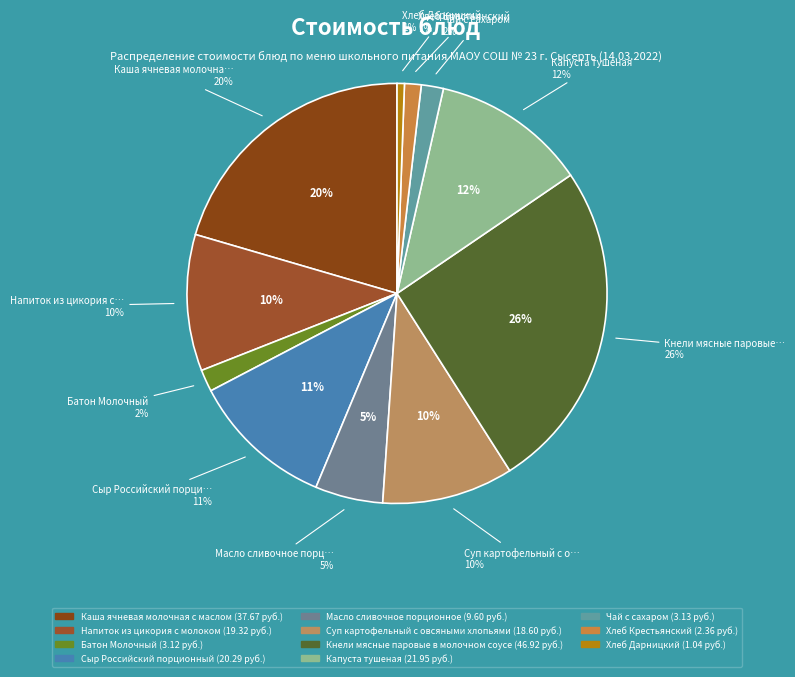

How many slices are in this pie chart?

11